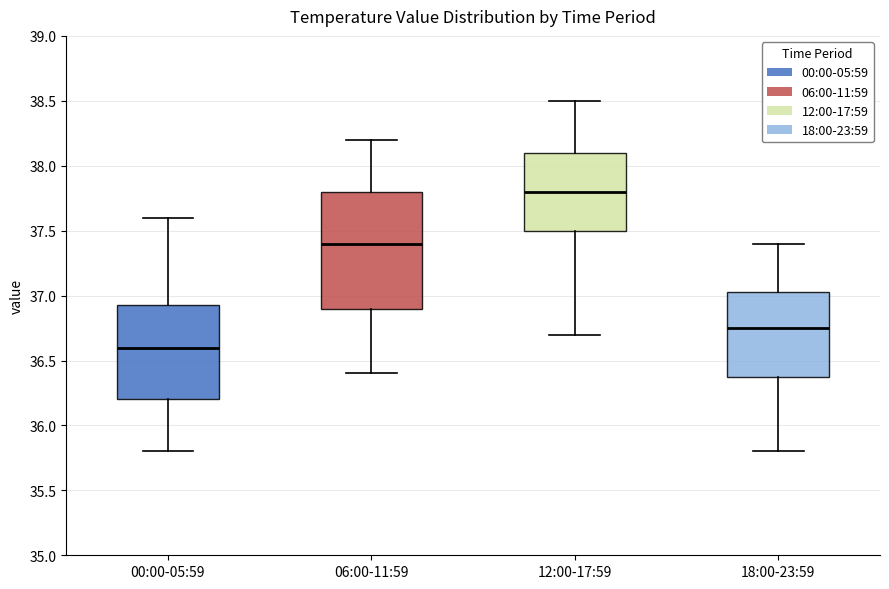

Which box has the lowest median line?

00:00-05:59